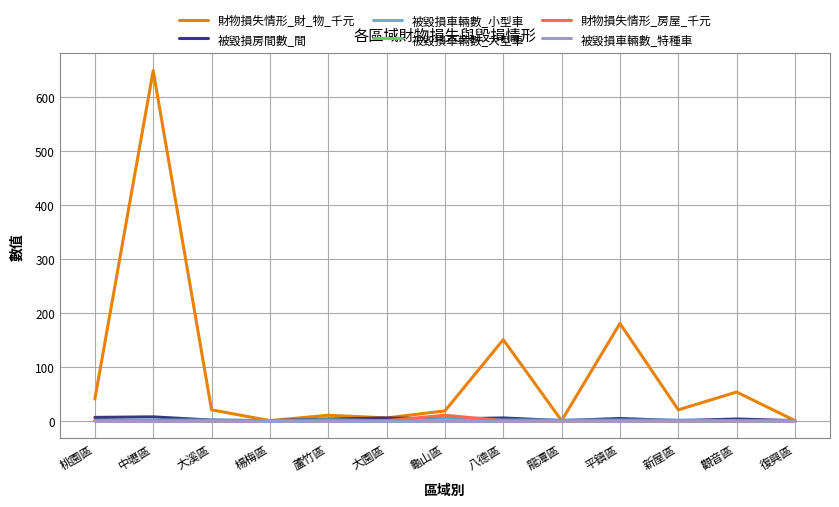

Which series has the largest total across all categories?

財物損失情形_財_物_千元